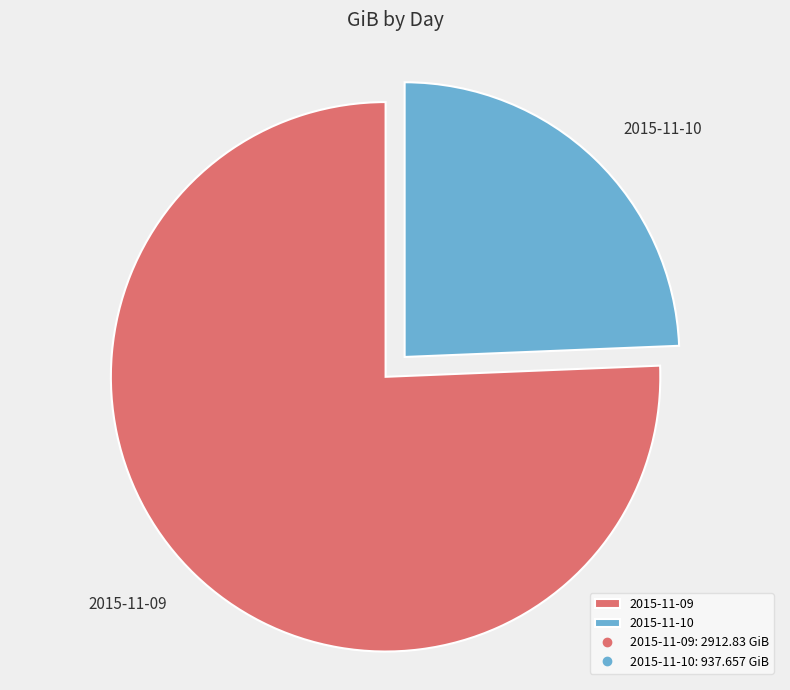

To the nearest percent, what is the difference between the 2015-11-10 and 2015-11-09 slice percentages?

51%